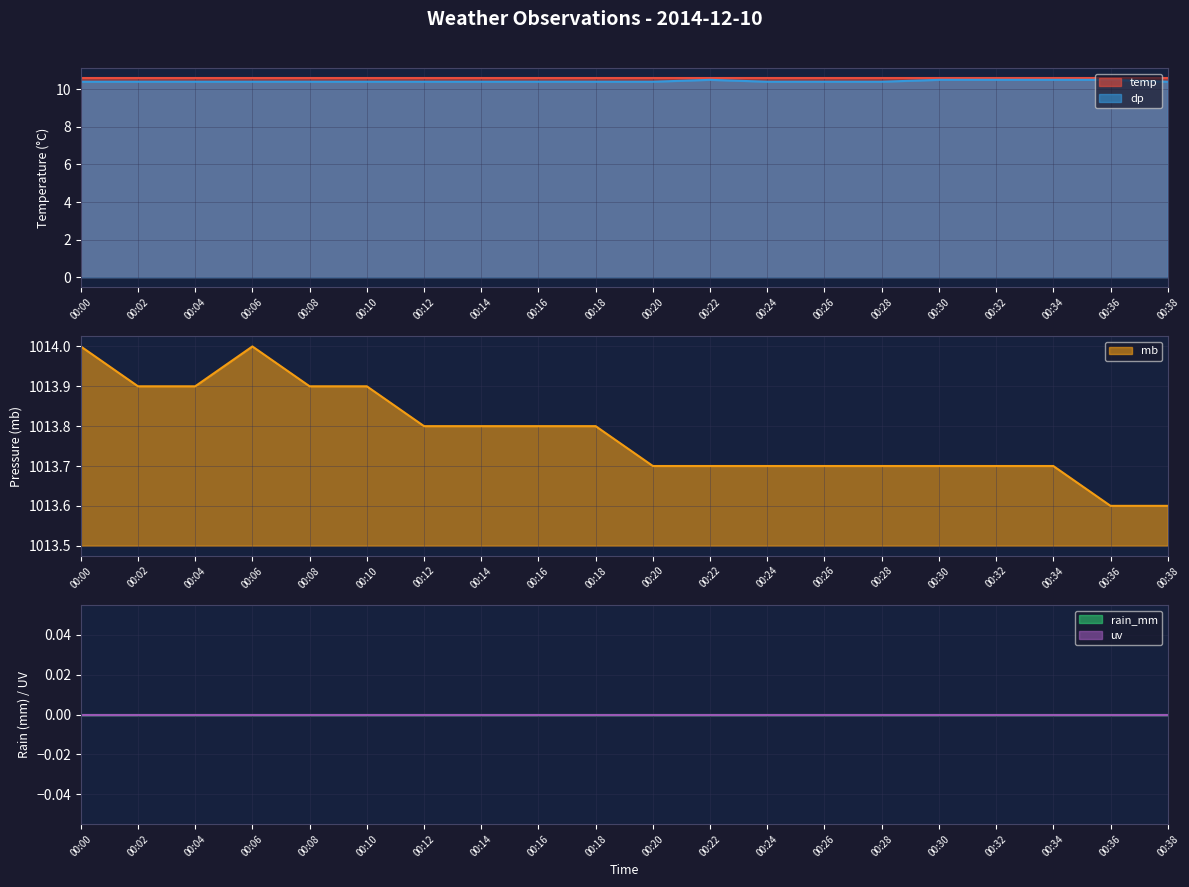

Rank the series at 00:00 from lowest to highest value.

rain_mm, uv, dp, temp, mb